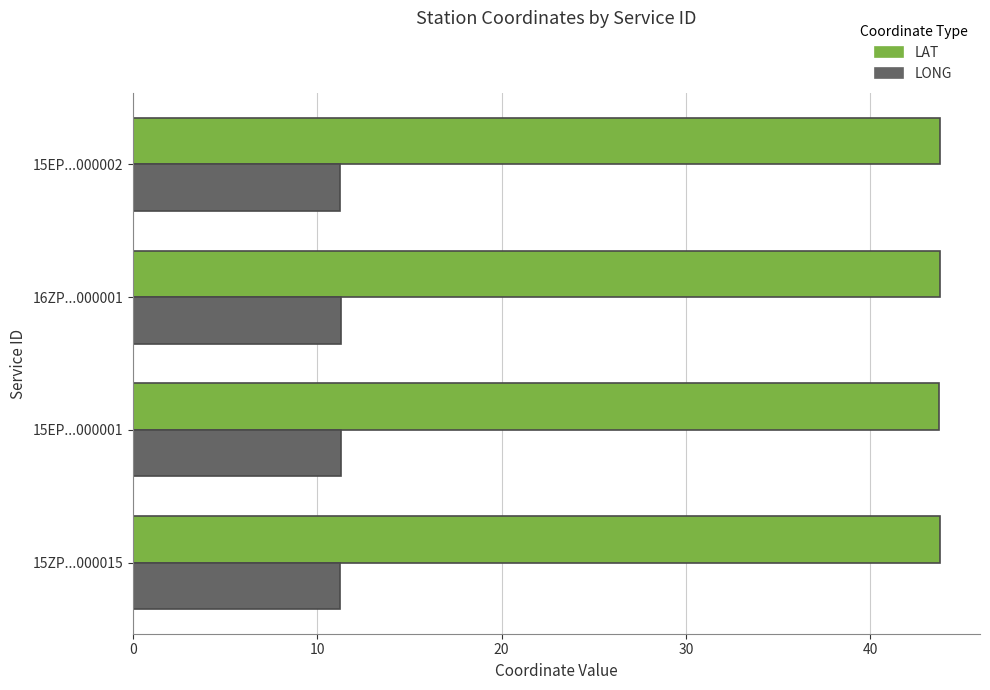

What is the spread (max minus min) of values at 16ZP...000001?

32.5